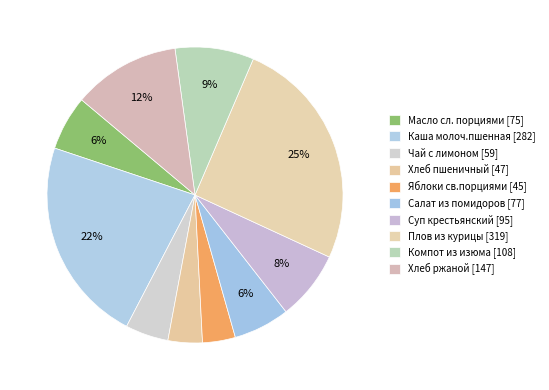

Rank the categories by value from lowest to highest.

Яблоки св.порциями, Хлеб пшеничный, Чай с лимоном, Масло сл. порциями, Салат из свежих помидоров, Суп крестьянский с крупой кб, Компот из изюма, Хлеб ржаной, Каша молоч.пшенная с маслом, Плов из курицы